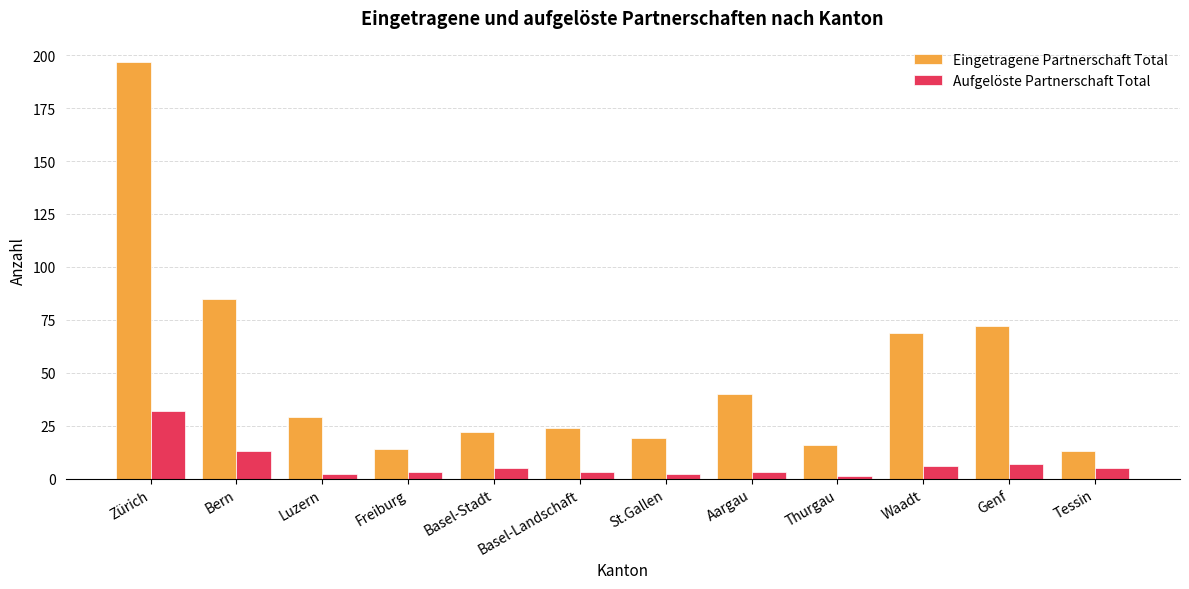

What is the greatest value displayed?

197